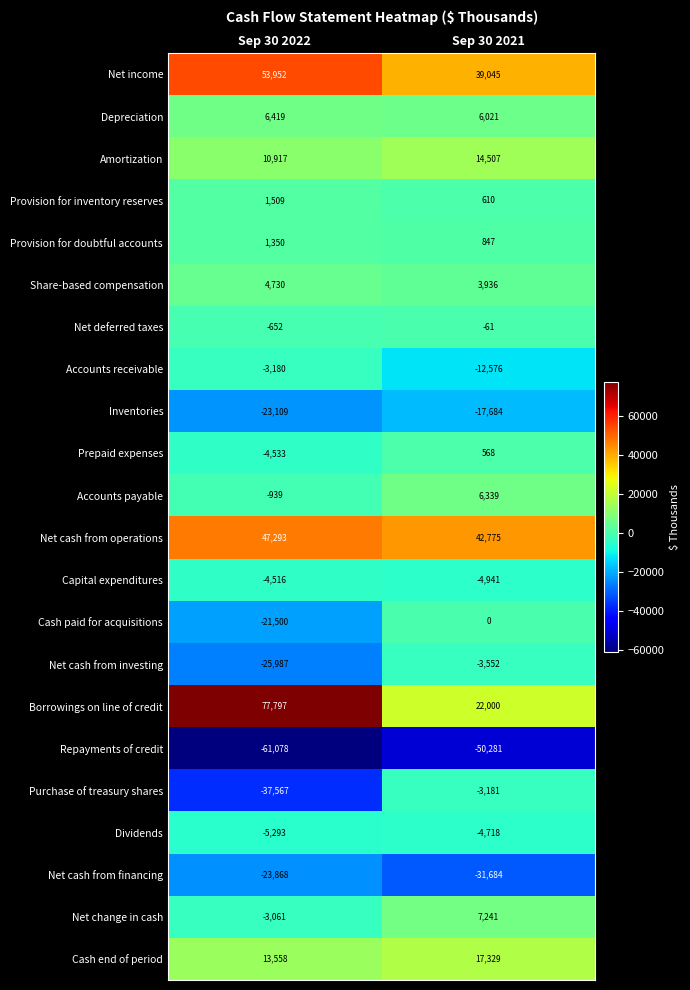

How many distinct data groups are displayed?

22